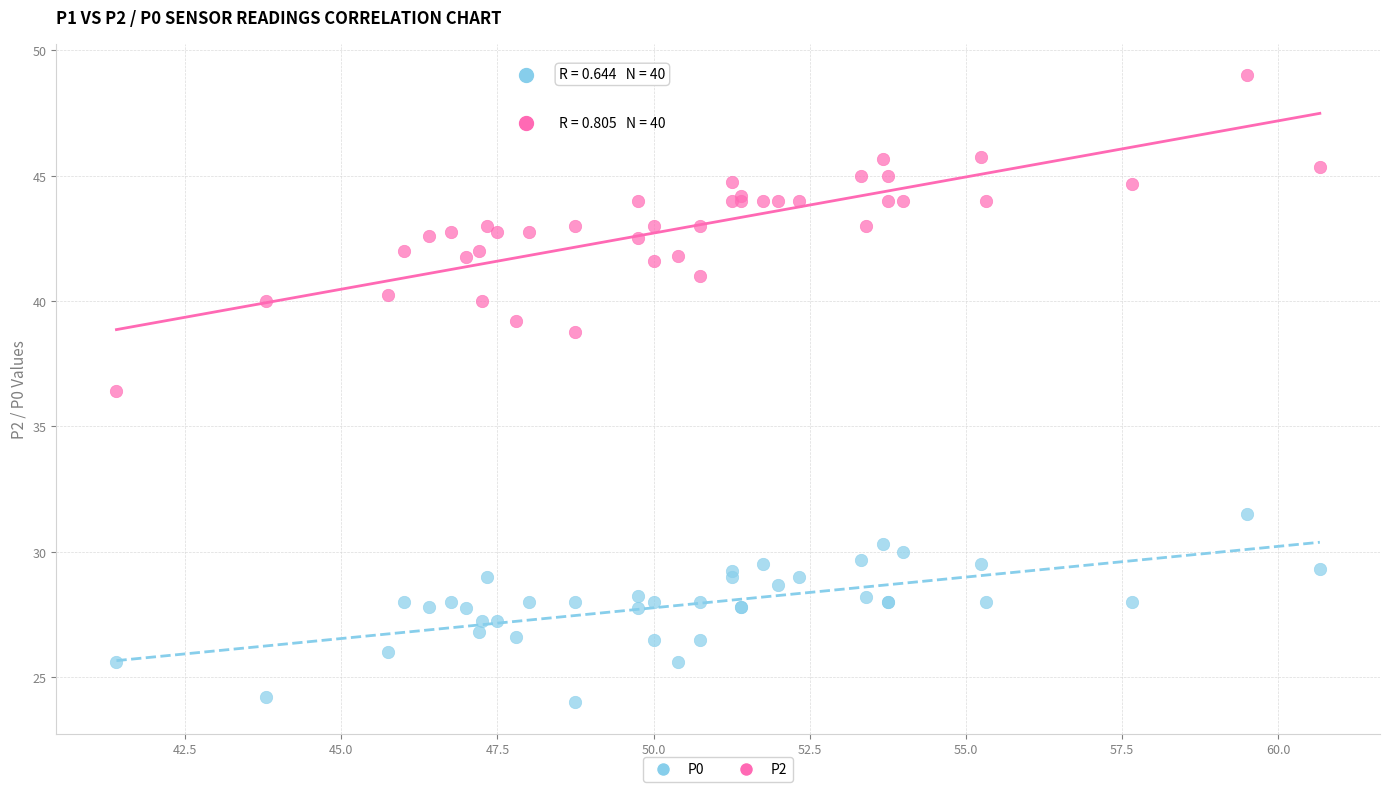

Across all series, what Y value is closest to 36?

36.4